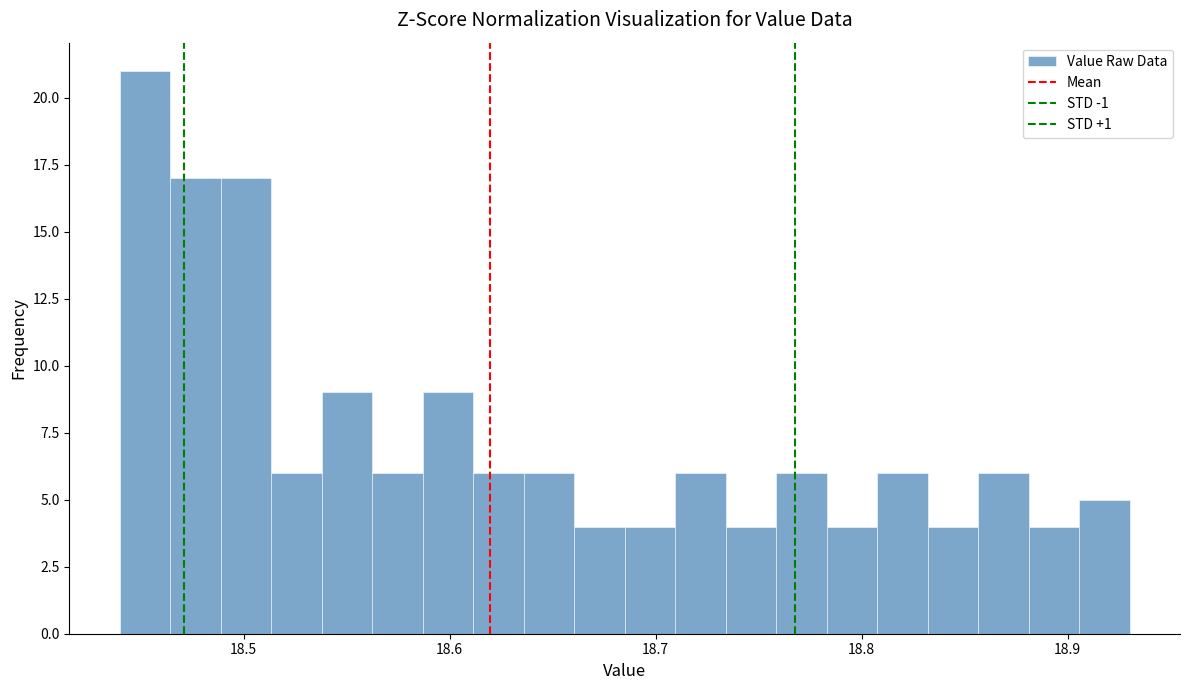

Read against the x-axis, roughly where is the centre of the tallest bar?

18.45